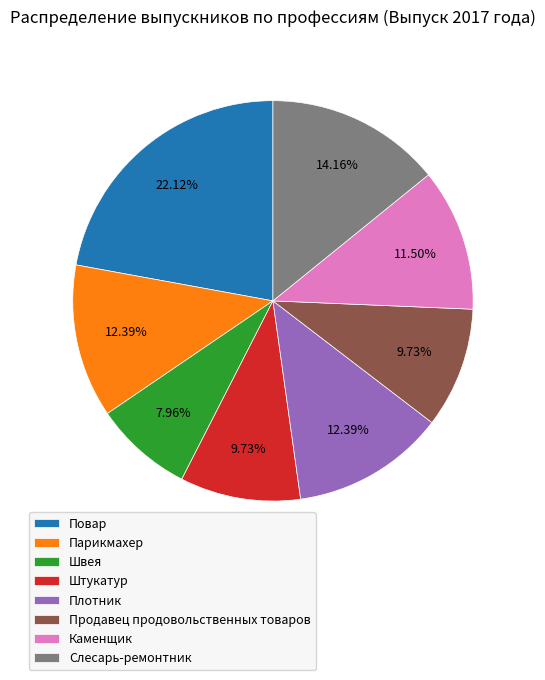

Which category has the smallest portion of the pie?

Швея